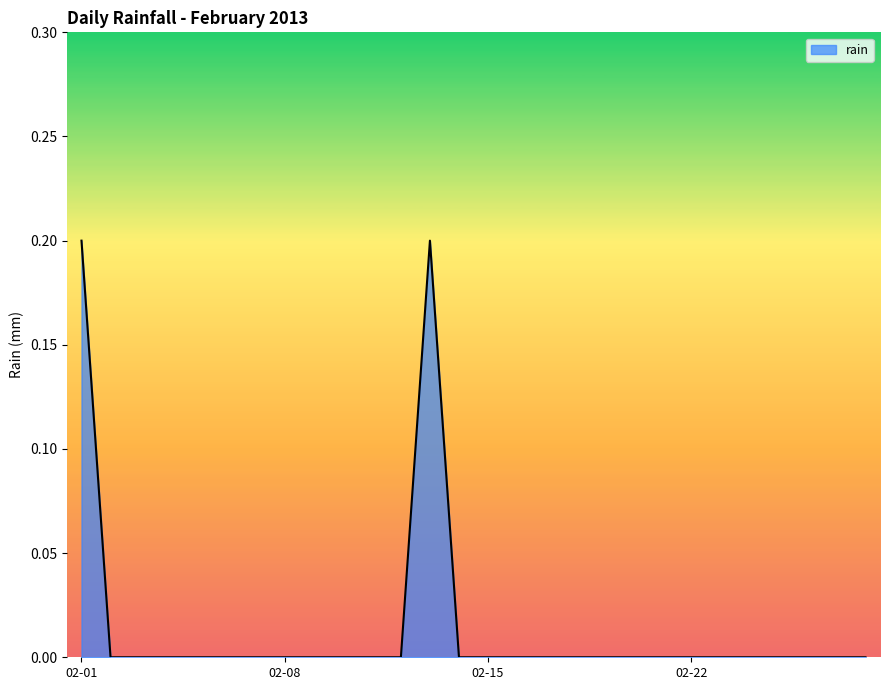

How many lines are shown in the chart?

1